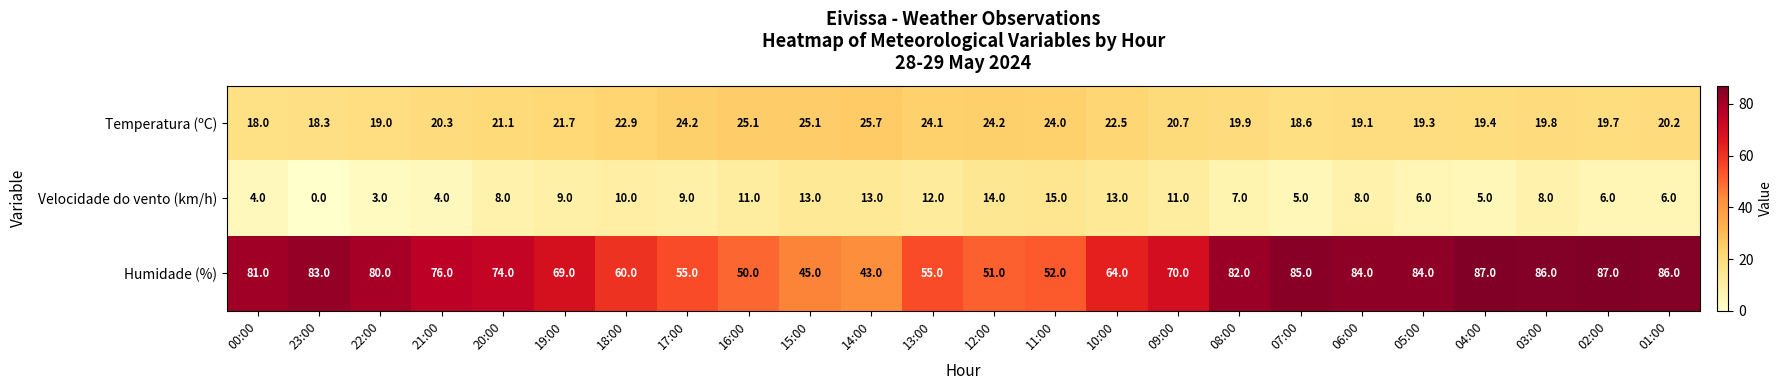

At which label does Temperatura (ºC) reach its minimum?

00:00